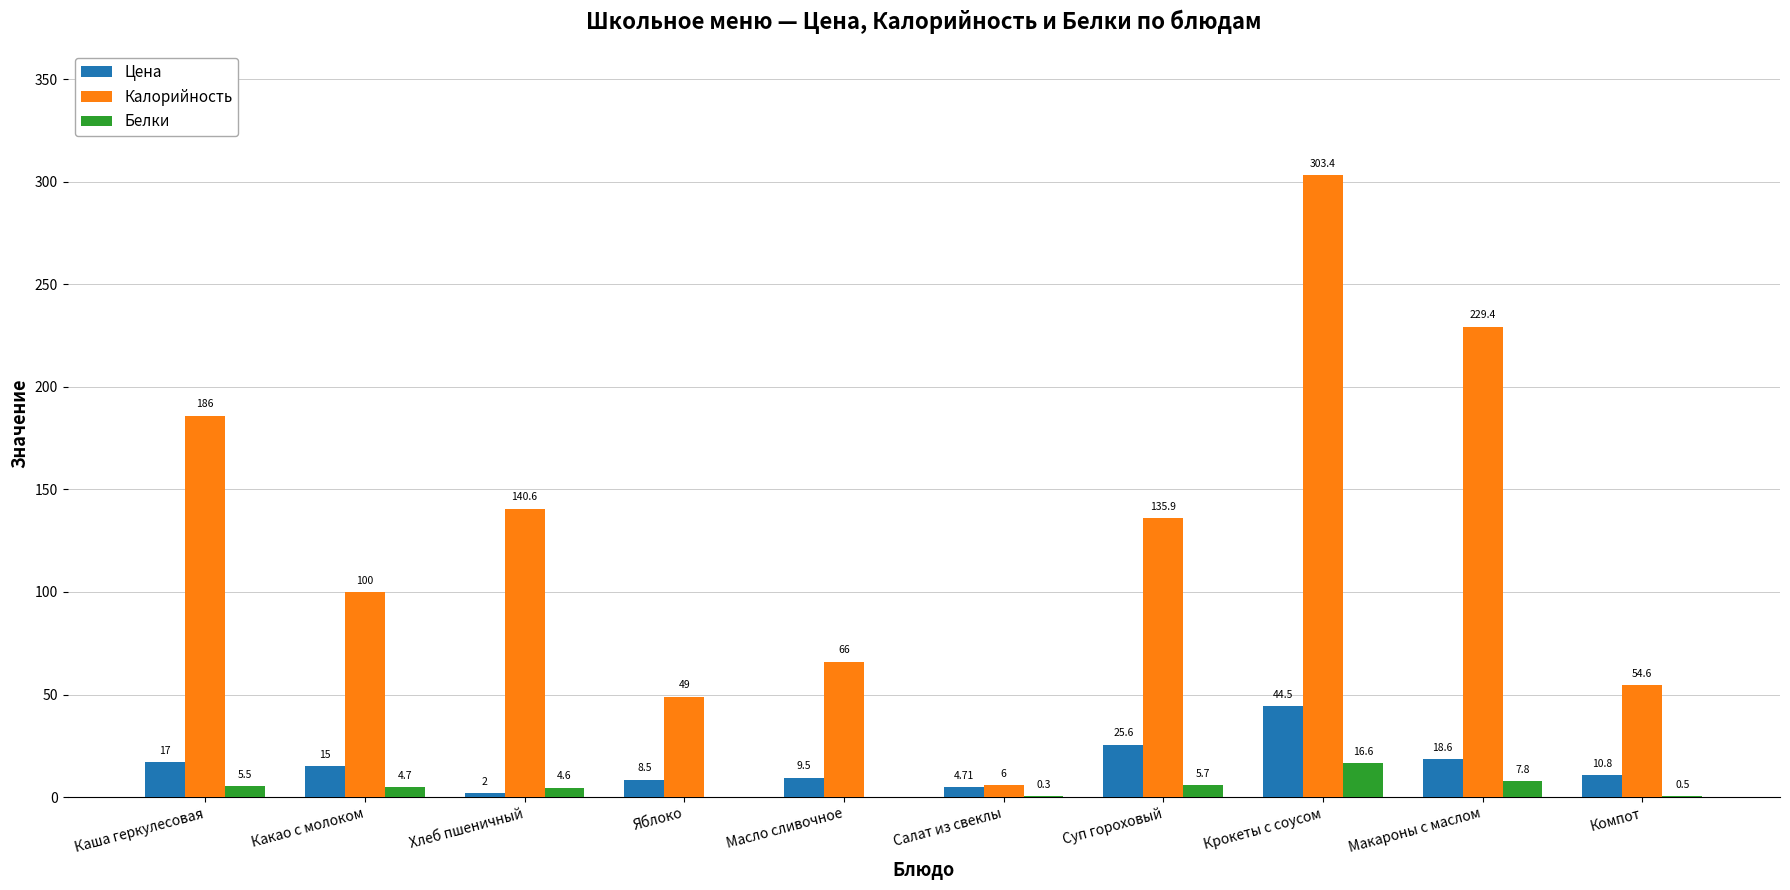

True or false: Цена has a value of 17.0 at Каша геркулесовая.

True